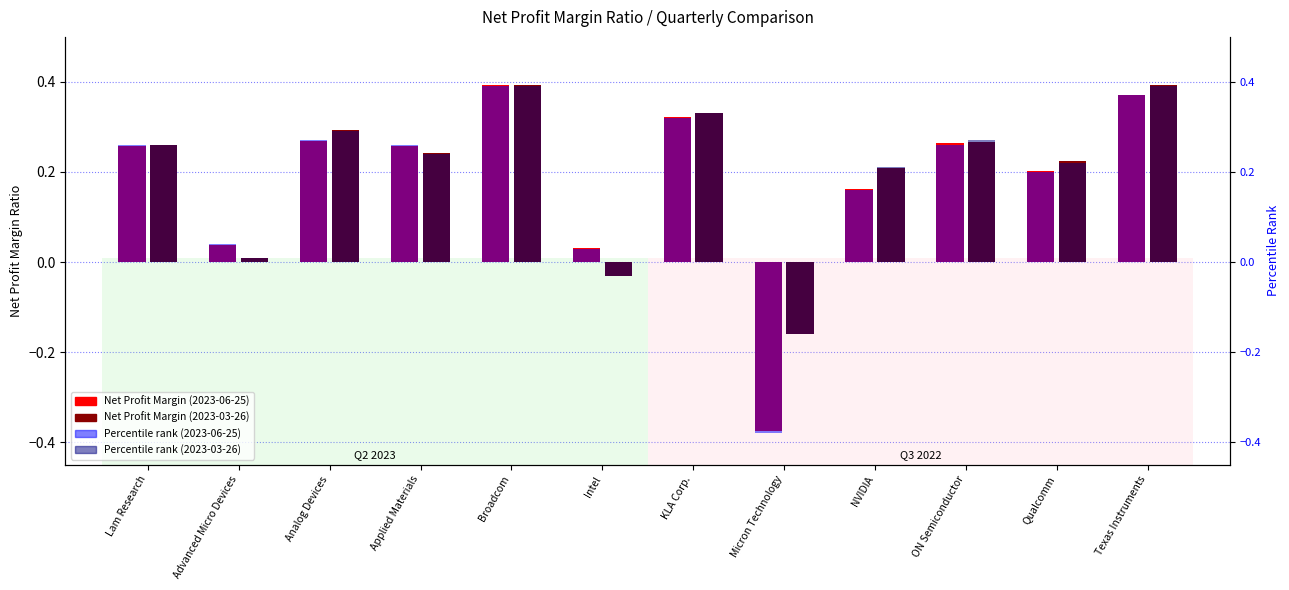

What is the average value of the Percentile rank (2023-06-25) series?

0.2